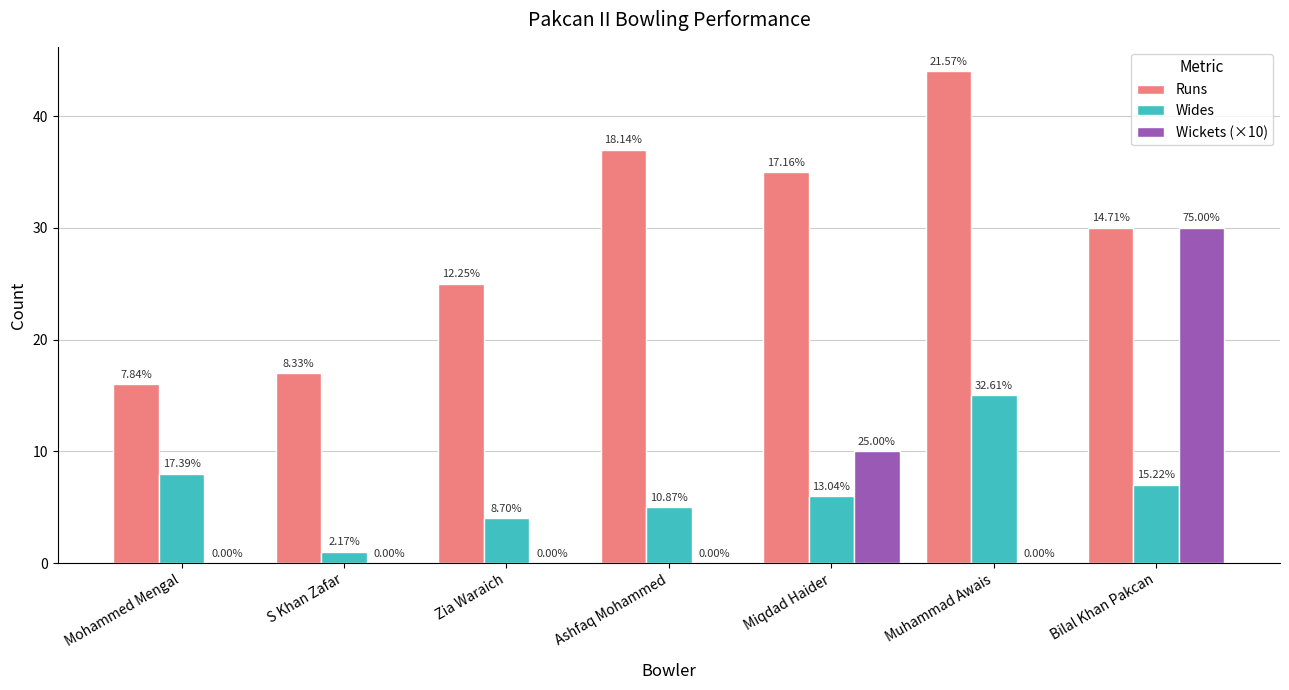

Which series has the largest range (max minus min)?

Wickets (×10)